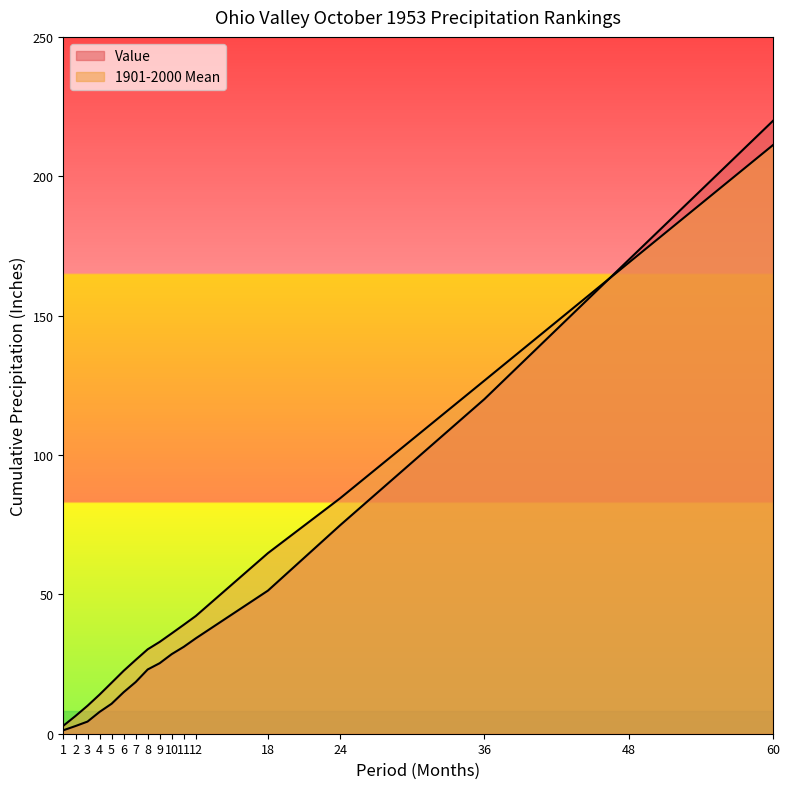

Is the value of Value at 9 greater than the value of 1901-2000 Mean at 9?

No